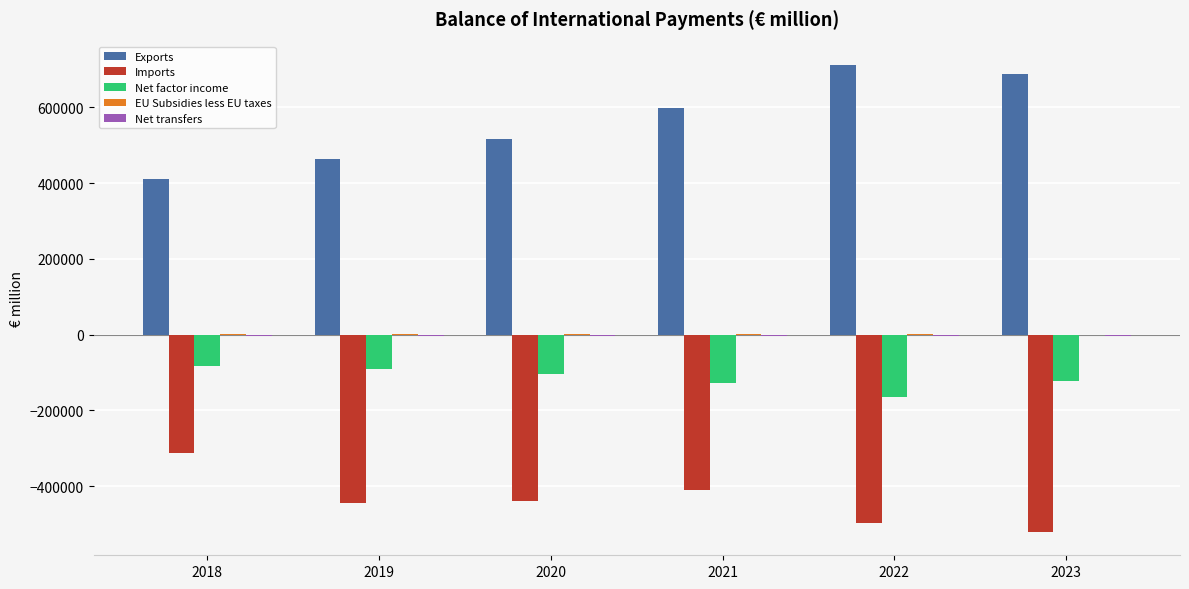

Which series has the largest total across all categories?

Exports